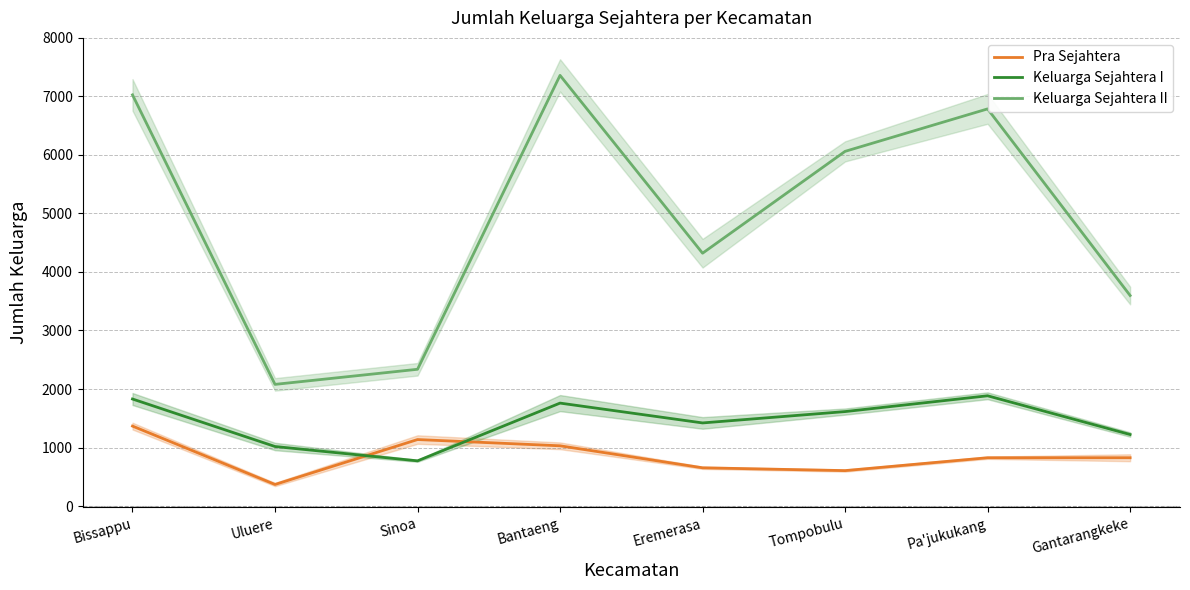

The value of Pra Sejahtera at Bantaeng is 1029. True or false?

True